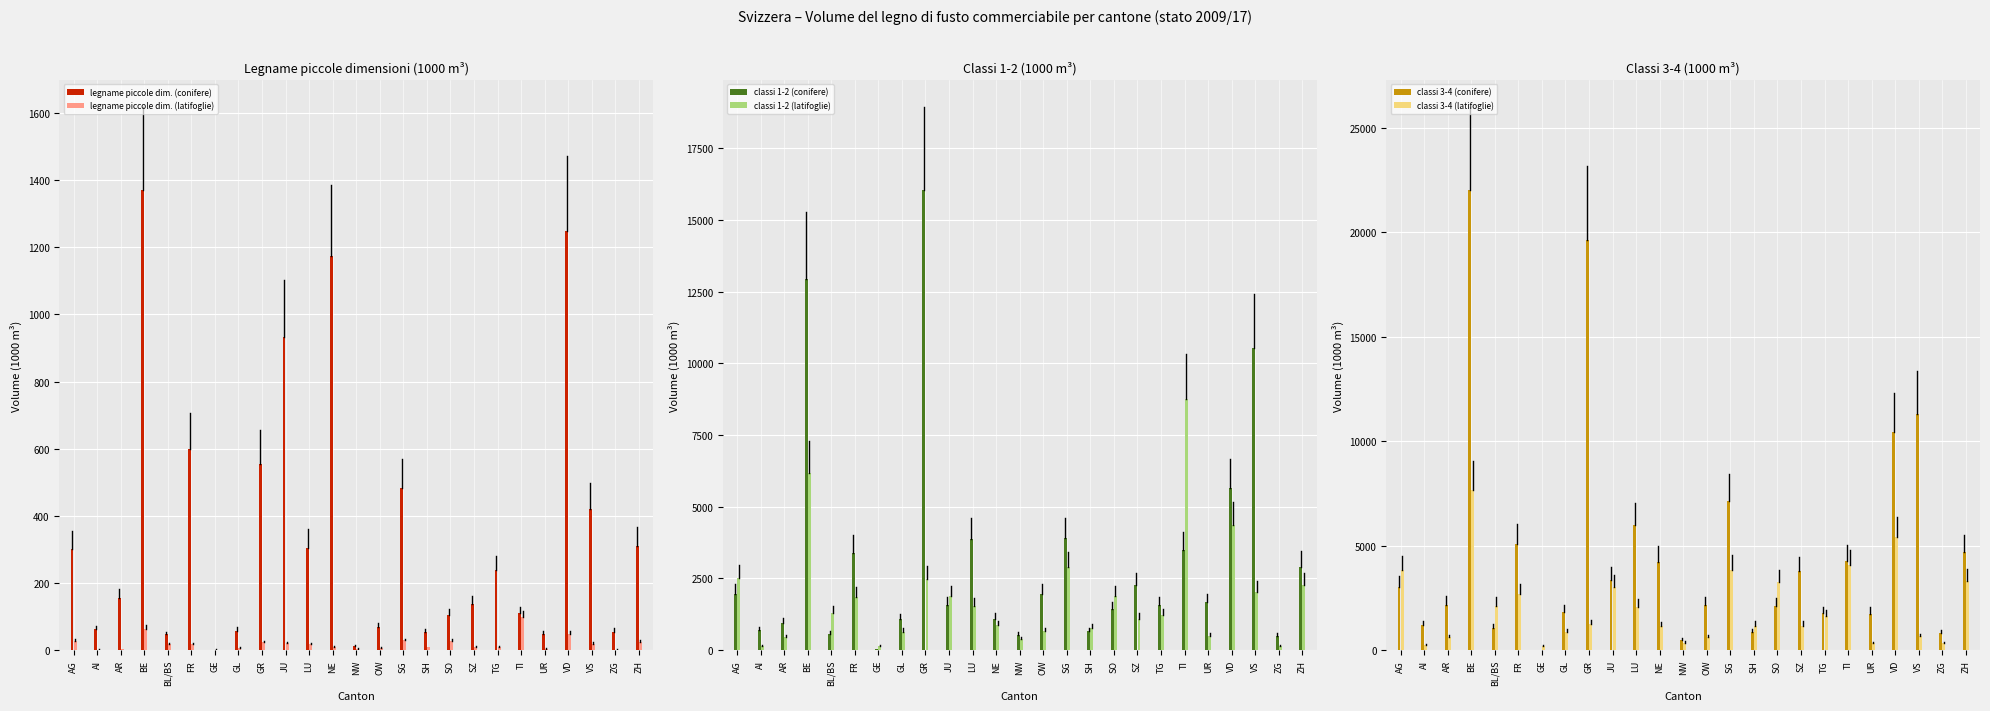

Does the chart contain any negative values?

No